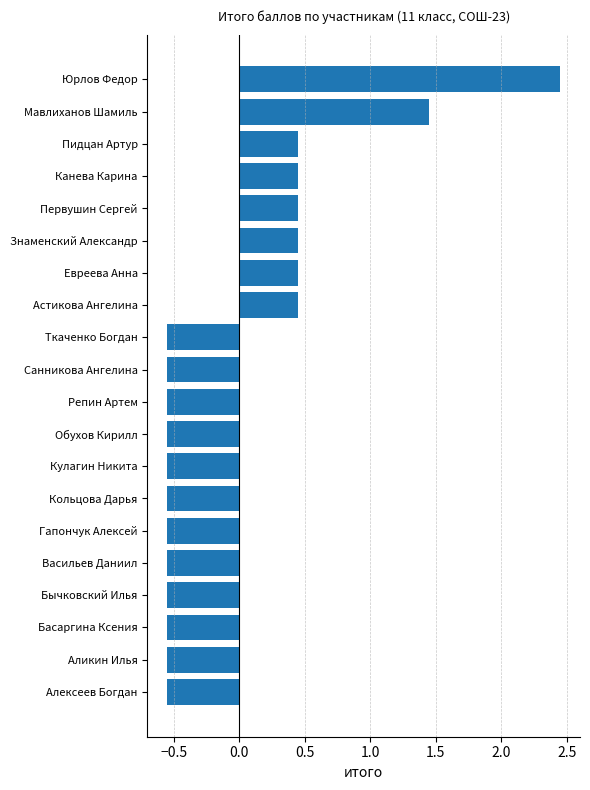

Count the values in the range 0 to 1.

6